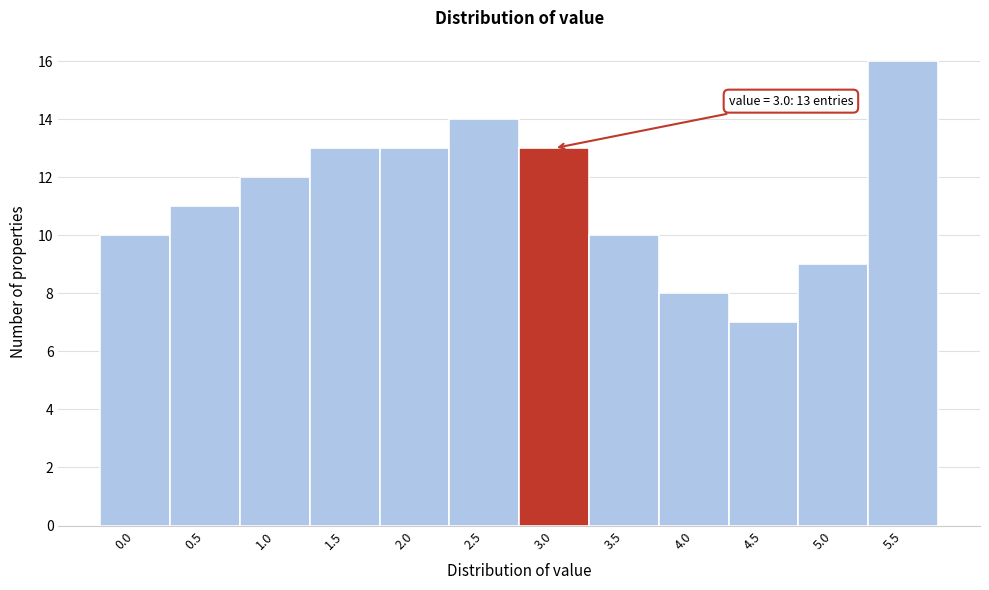

Reading left to right, list all the values displayed in this chart.

0.0=10	0.5=11	1.0=12	1.5=13	2.0=13	2.5=14	3.0=13	3.5=10	4.0=8	4.5=7	5.0=9	5.5=16